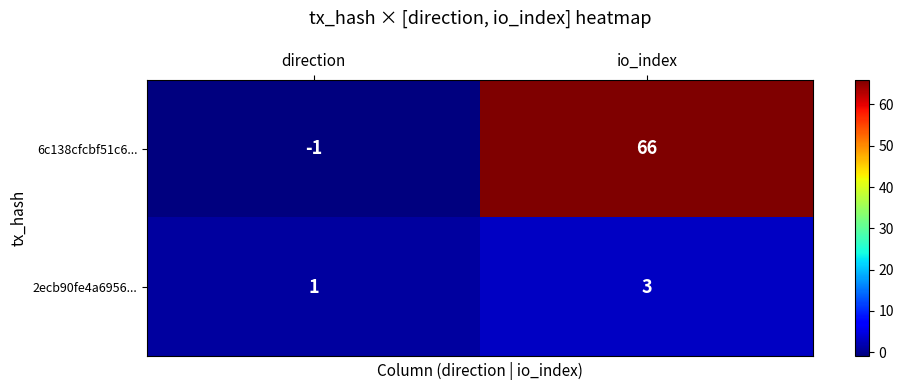

Read the 2ecb90fe4a6956... value at io_index.

3